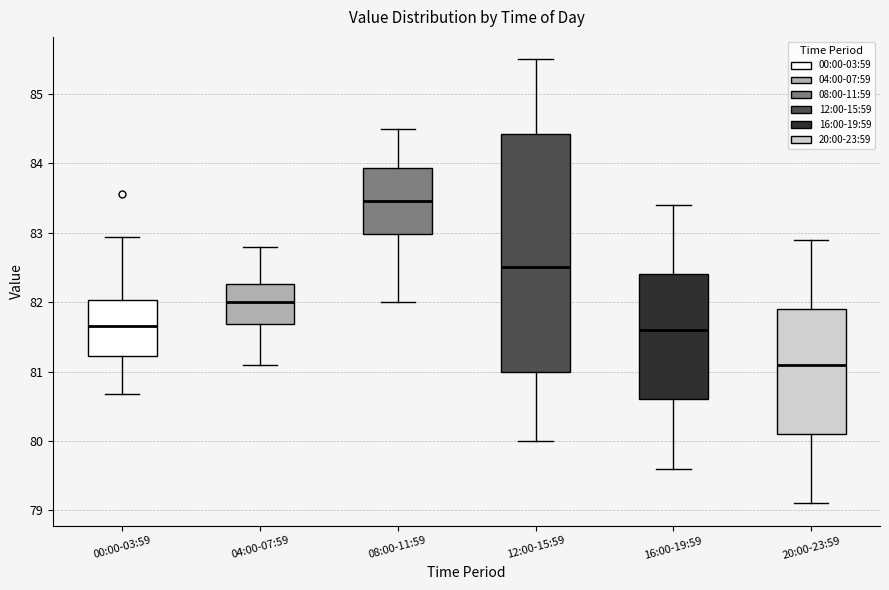

Which box's median line is the highest?

08:00-11:59